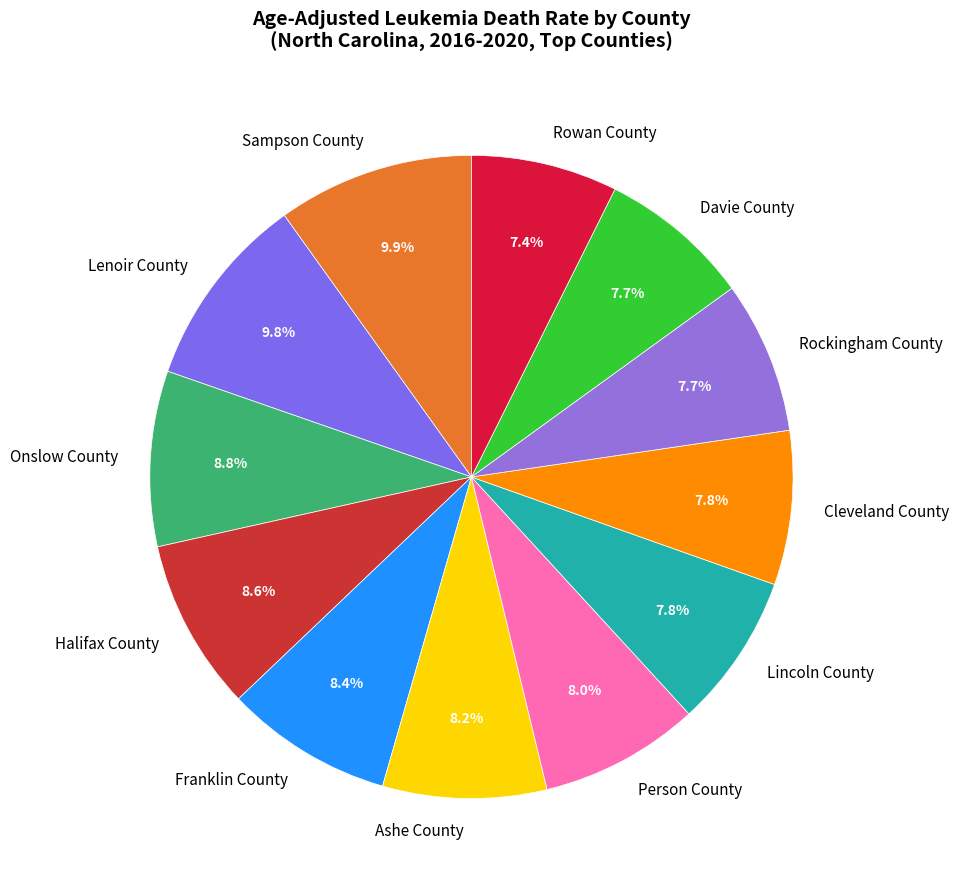

What is the ratio of the value at Ashe County to the value at Person County?

1.0